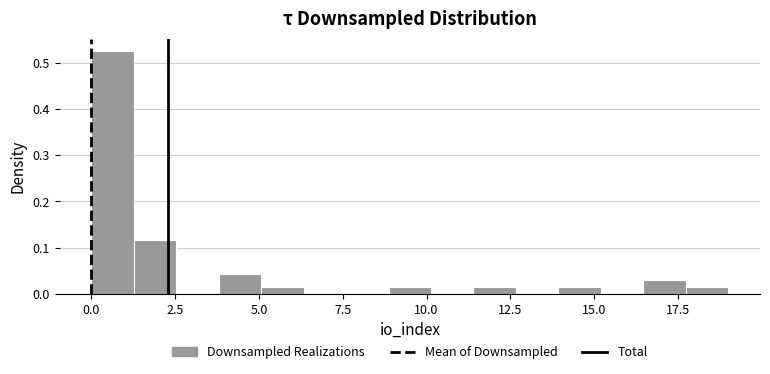

Read against the x-axis, roughly where is the centre of the tallest bar?

0.5